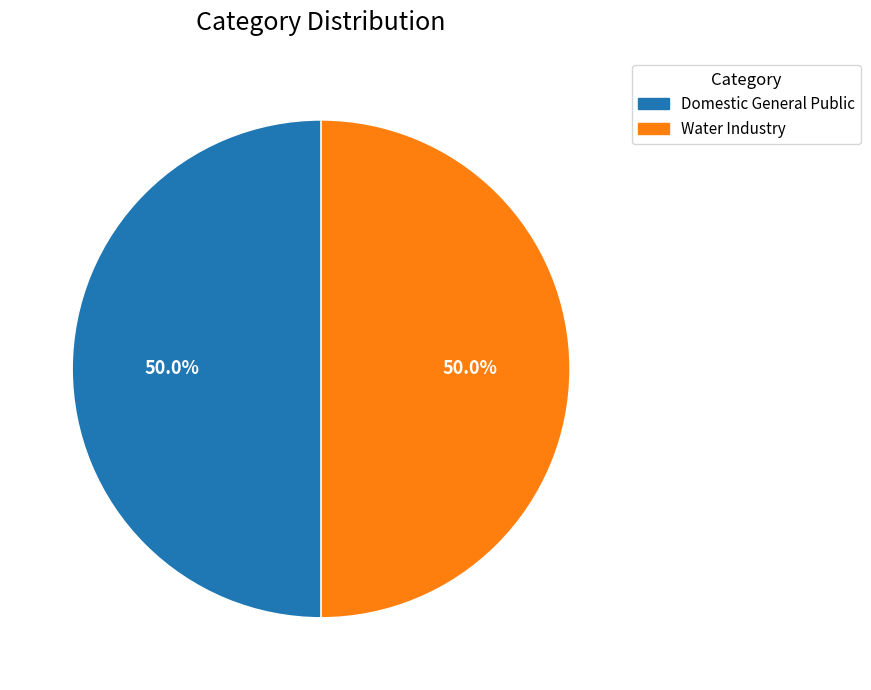

How many slices are in this pie chart?

2